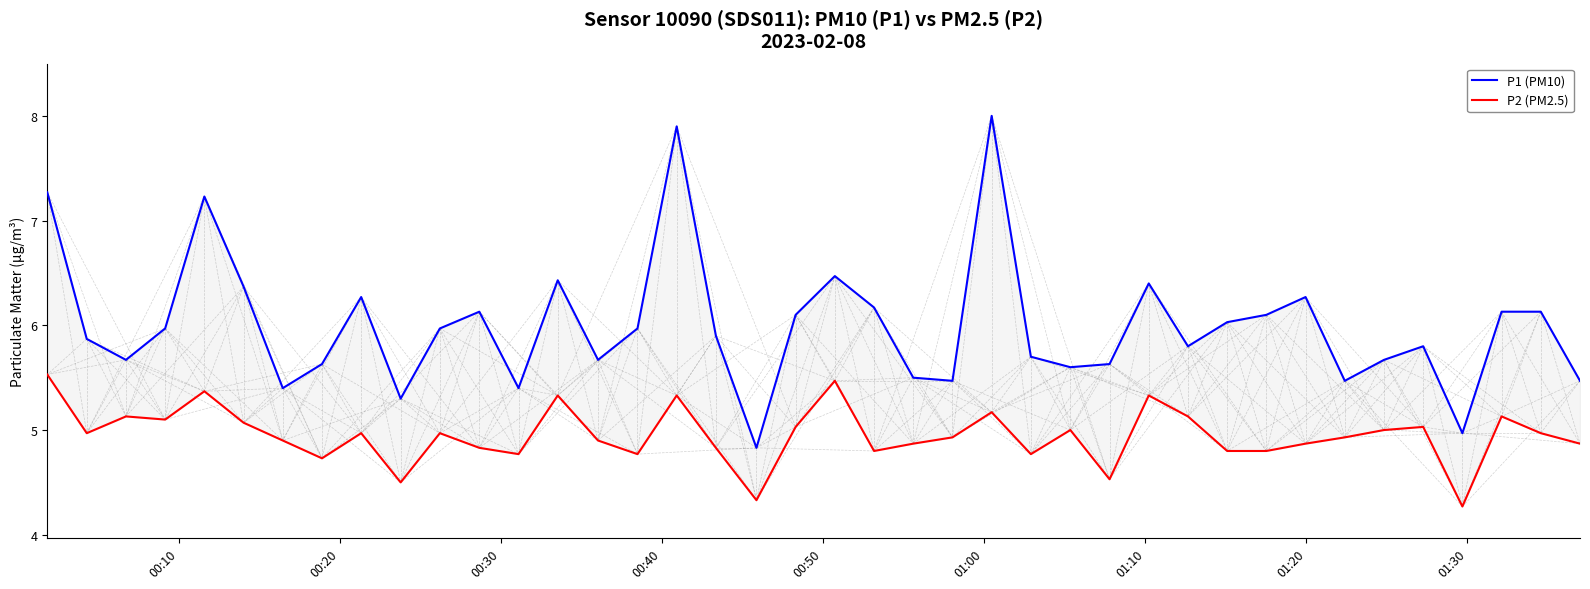

True or false: P2 (PM2.5) has more than 0 points higher than both neighbors.

True